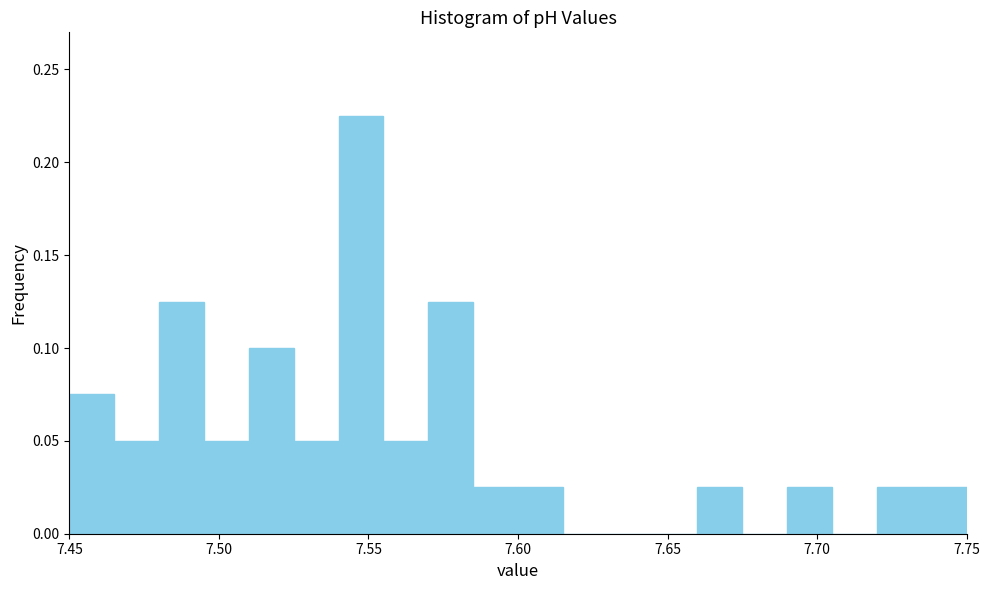

Around what value on the x-axis is the tallest bar? Give the approximate position of its centre, as read against the axis.

7.550